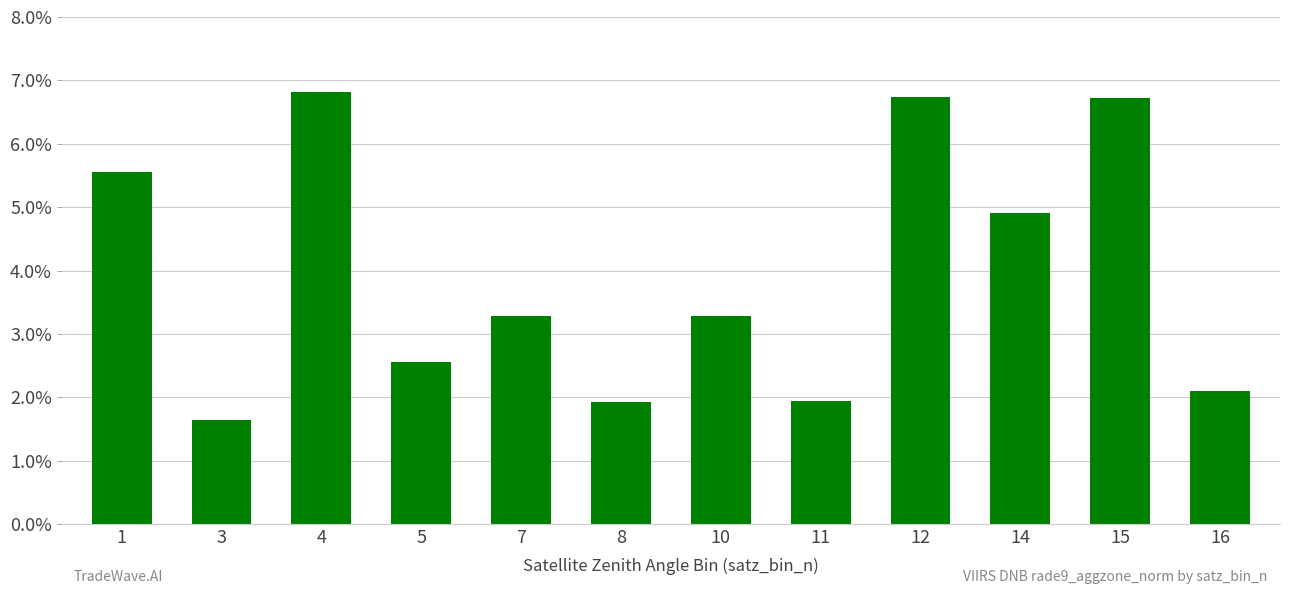

List the labels in order of value, smallest first.

3, 8, 11, 16, 5, 7, 10, 14, 1, 15, 12, 4